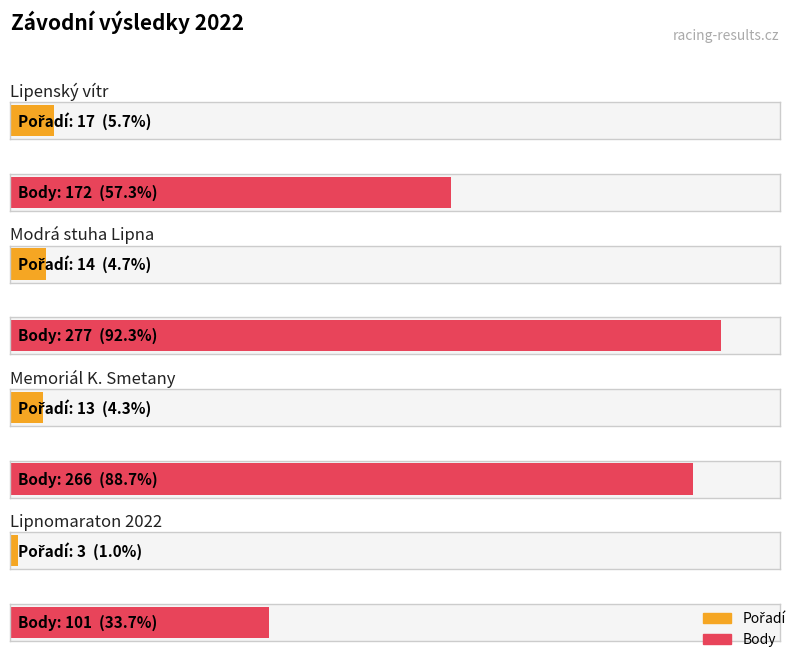

What is the minimum value for Body?

101